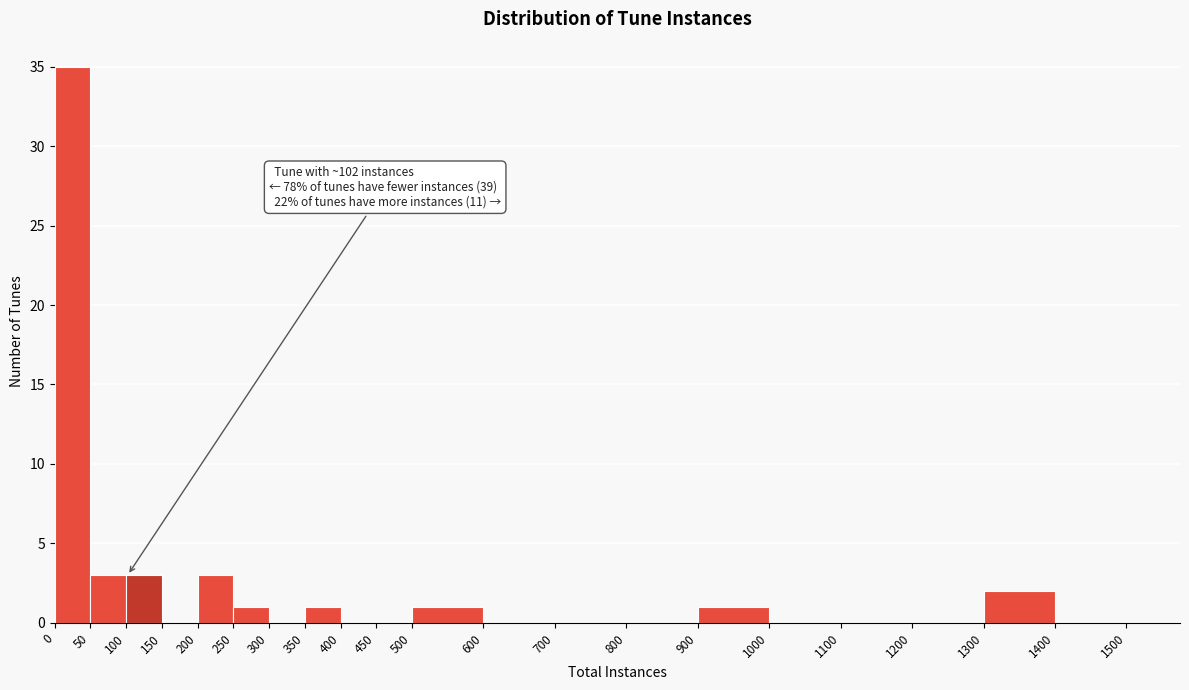

Over which range of the x-axis is the bar tallest?

0 to 50